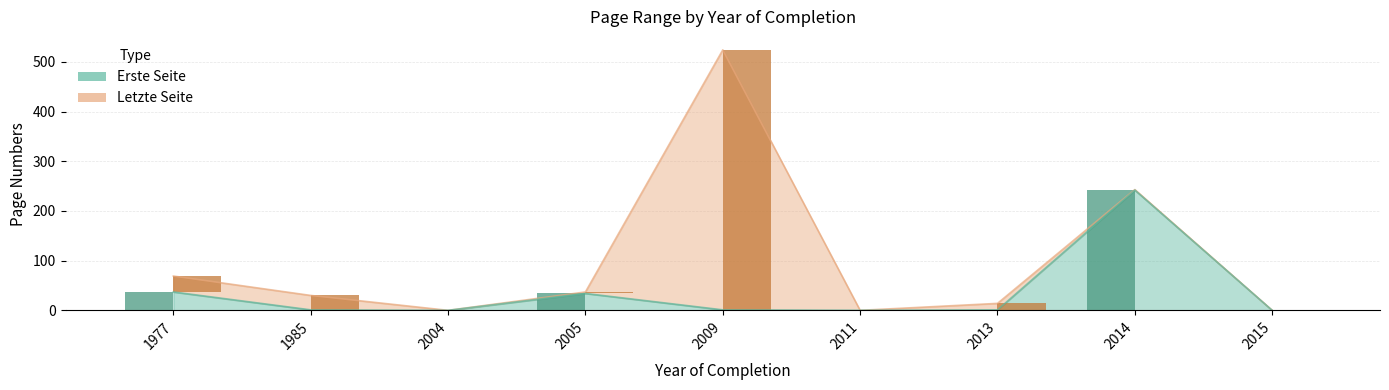

What is the value of the Erste Seite bar at the 5th from the left?

1